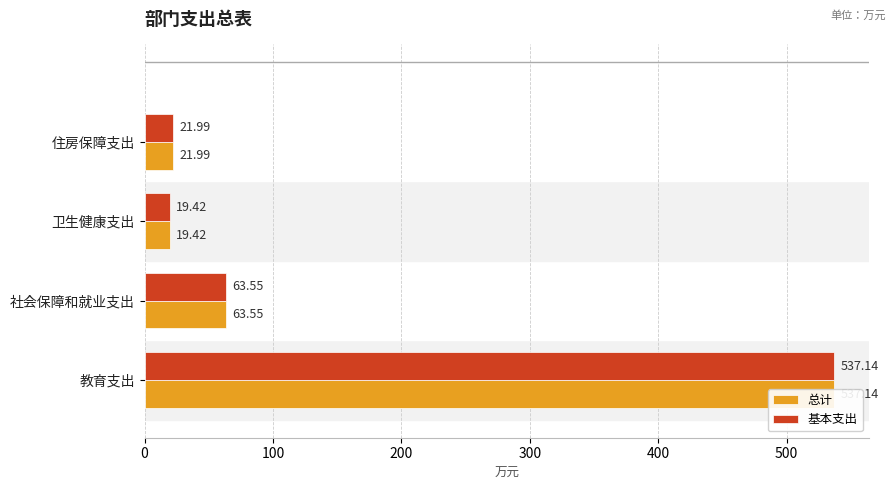

Rank the series by their maximum value, from lowest to highest.

总计, 基本支出